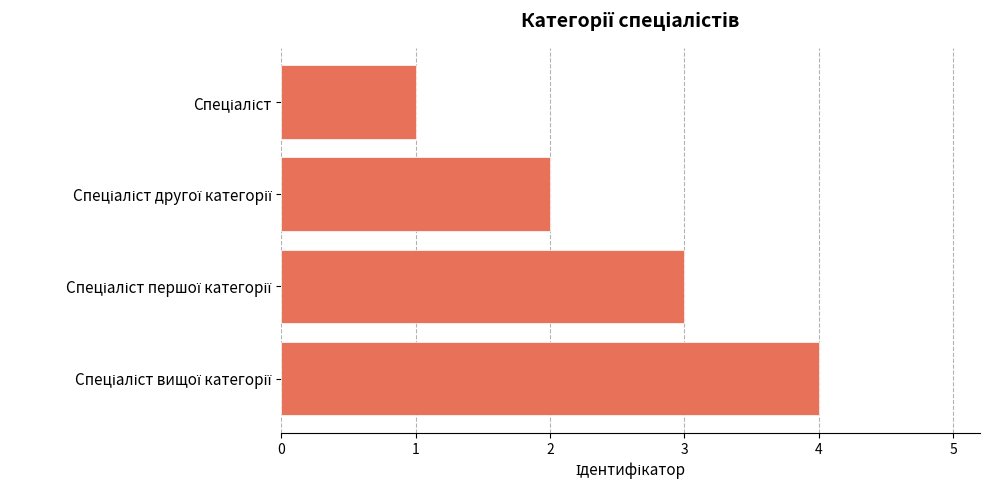

What is the difference between the maximum and minimum values?

3